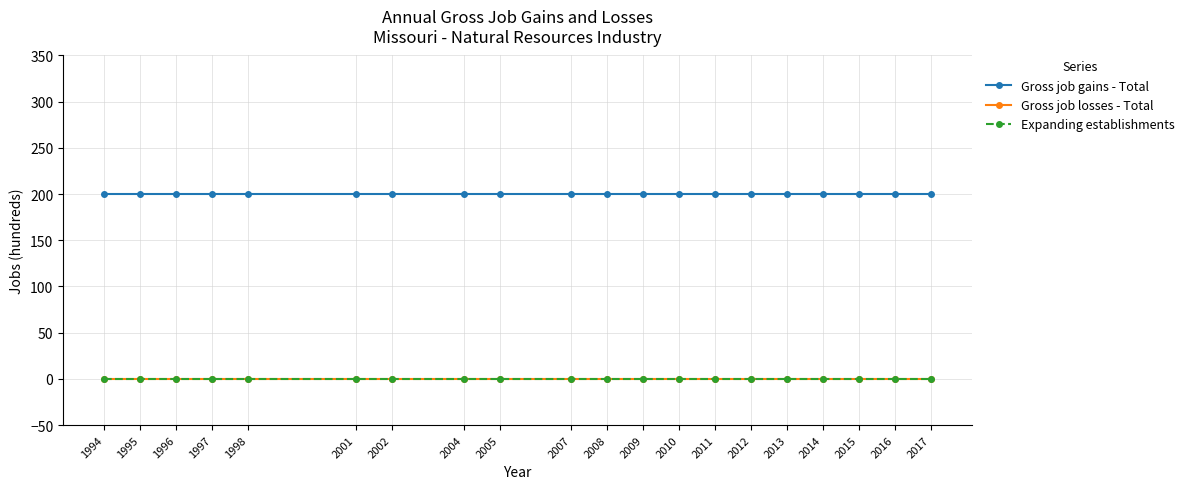

Is this an area chart (filled region under the line)?

No